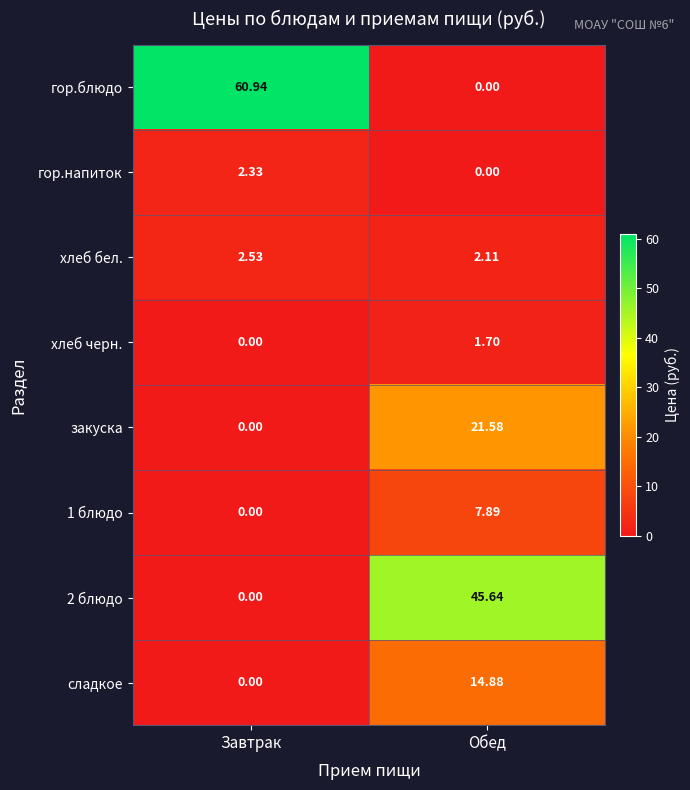

Which label corresponds to the largest value in the chart?

Завтрак